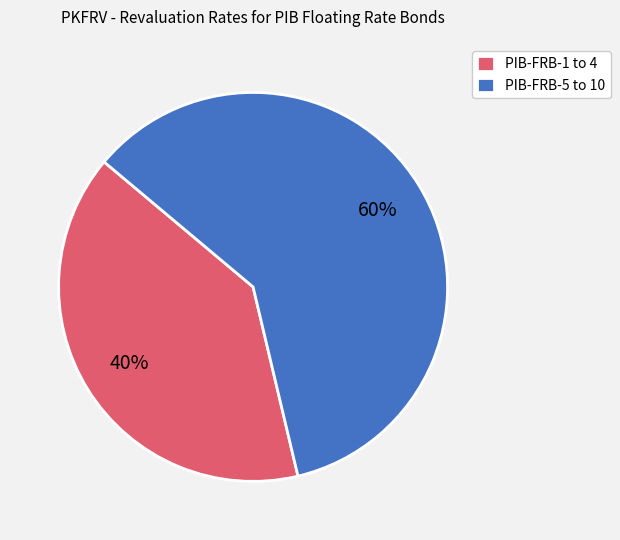

Approximately how many times larger is the value at PIB-FRB-5 to 10 compared to PIB-FRB-1 to 4?

1.5